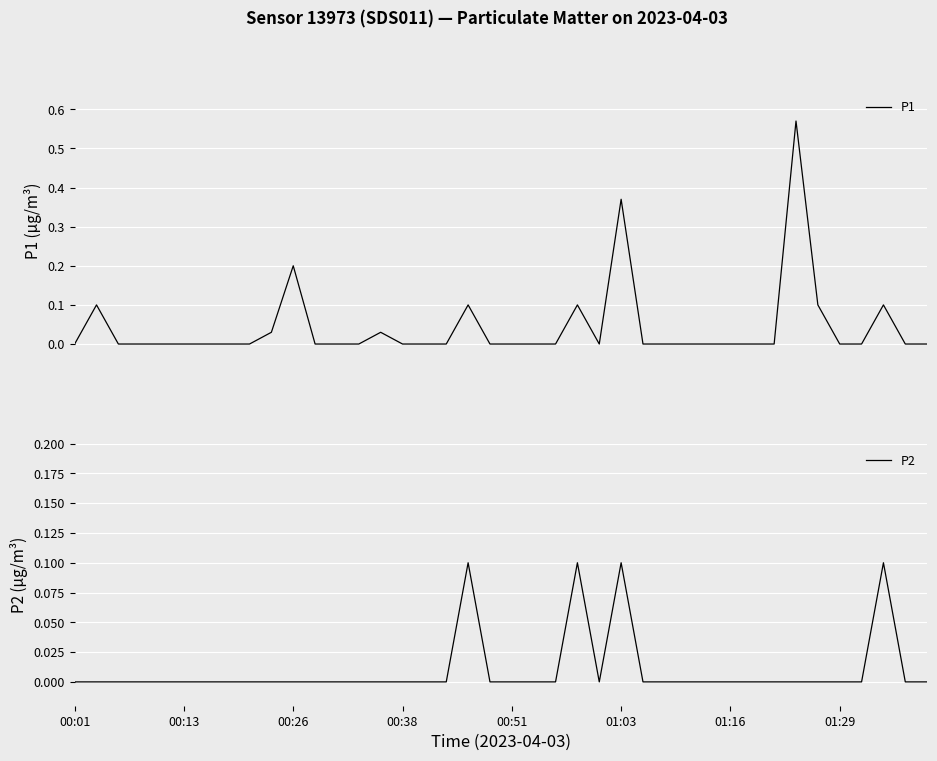

True or false: P2 and P1 intersect in this chart.

False